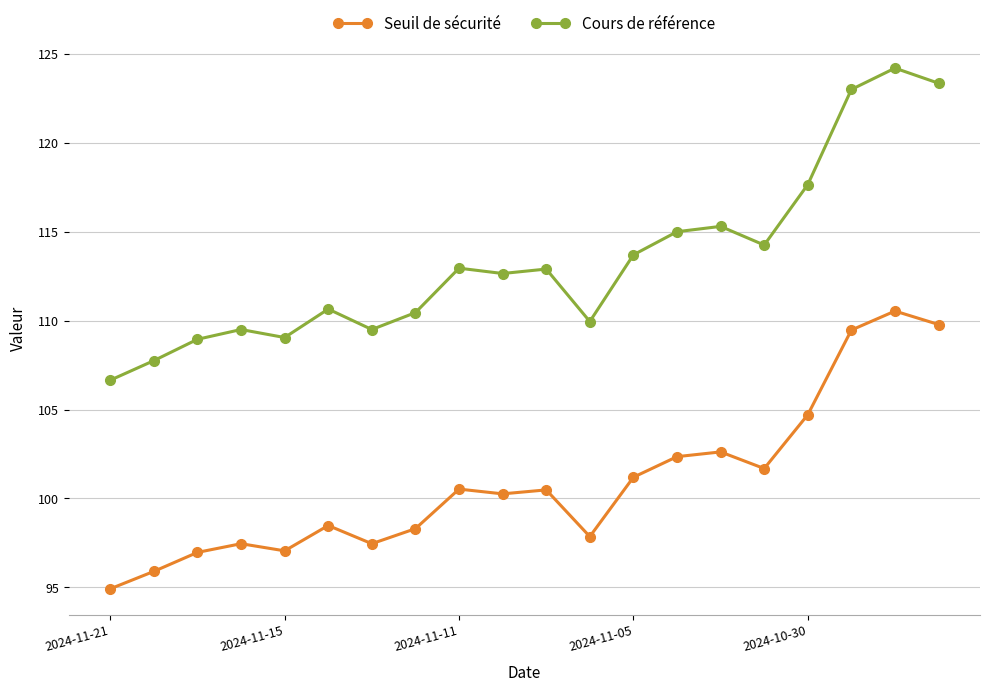

List the series in order of their peak value, lowest first.

Seuil de sécurité, Cours de référence